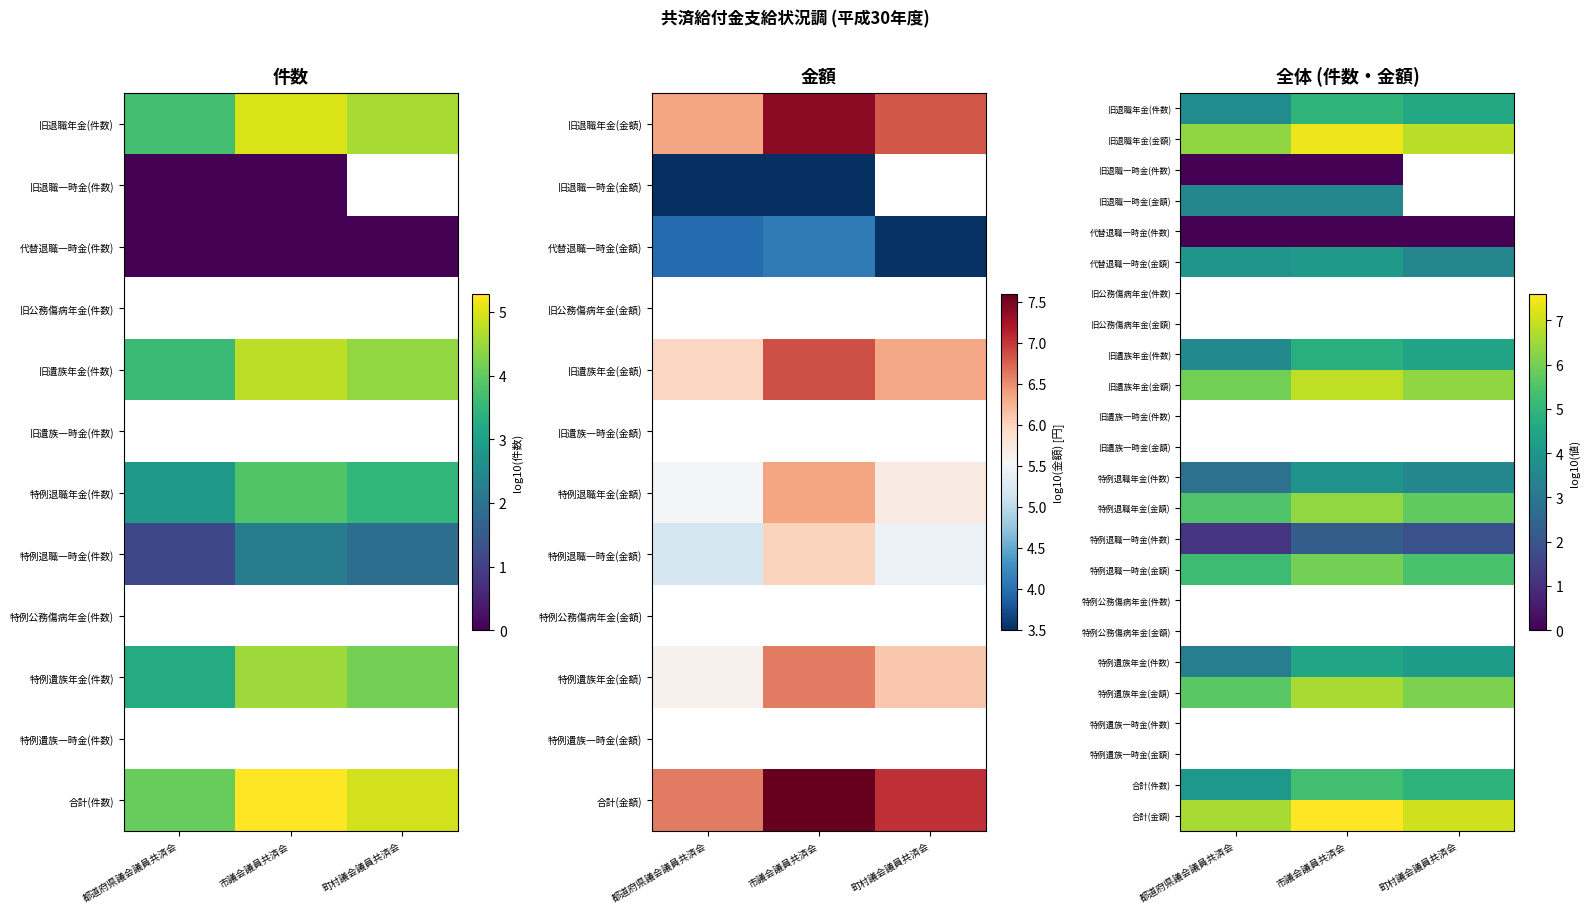

At which category does the chart reach its peak across all series?

市議会議員共済会